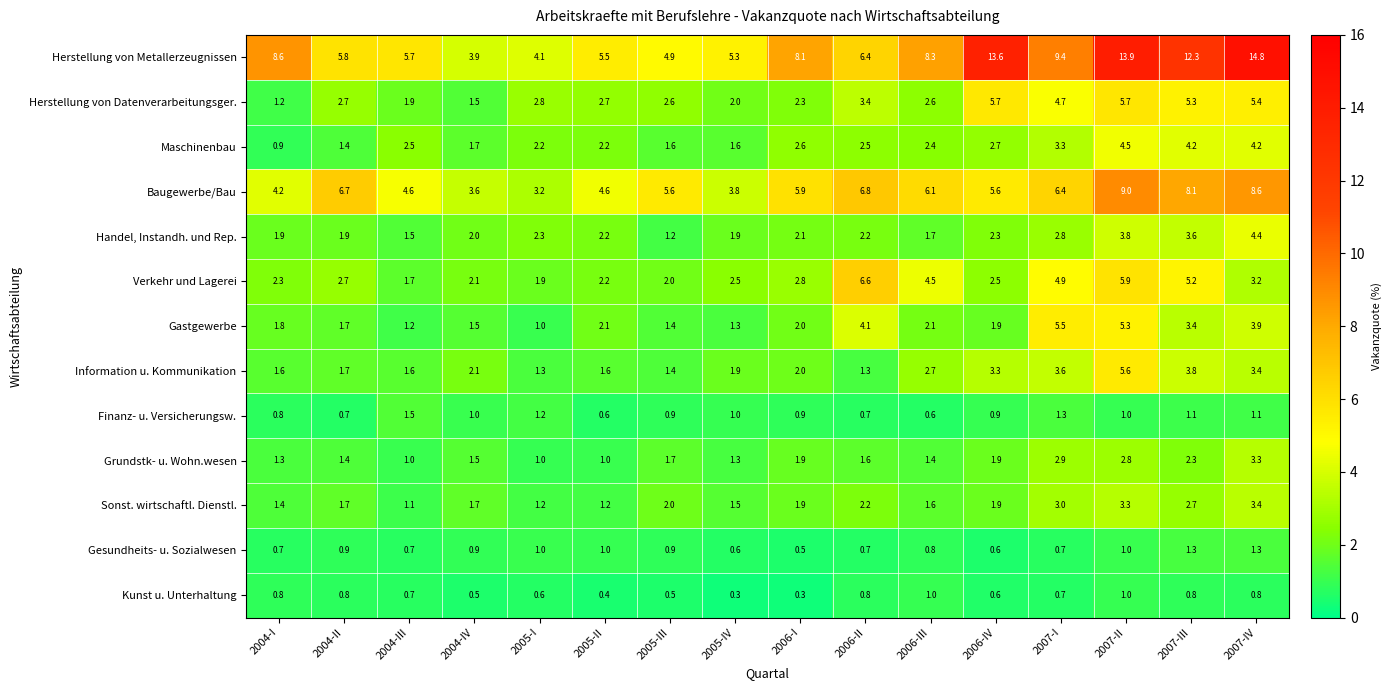

At 2007-III, list the series in order from smallest to largest.

Kunst u. Unterhaltung, Finanz- u. Versicherungsw., Gesundheits- u. Sozialwesen, Grundstk- u. Wohn.wesen, Sonst. wirtschaftl. Dienstl., Gastgewerbe, Handel, Instandh. und Rep., Information u. Kommunikation, Maschinenbau, Verkehr und Lagerei, Herstellung von Datenverarbeitungsger., Baugewerbe/Bau, Herstellung von Metallerzeugnissen